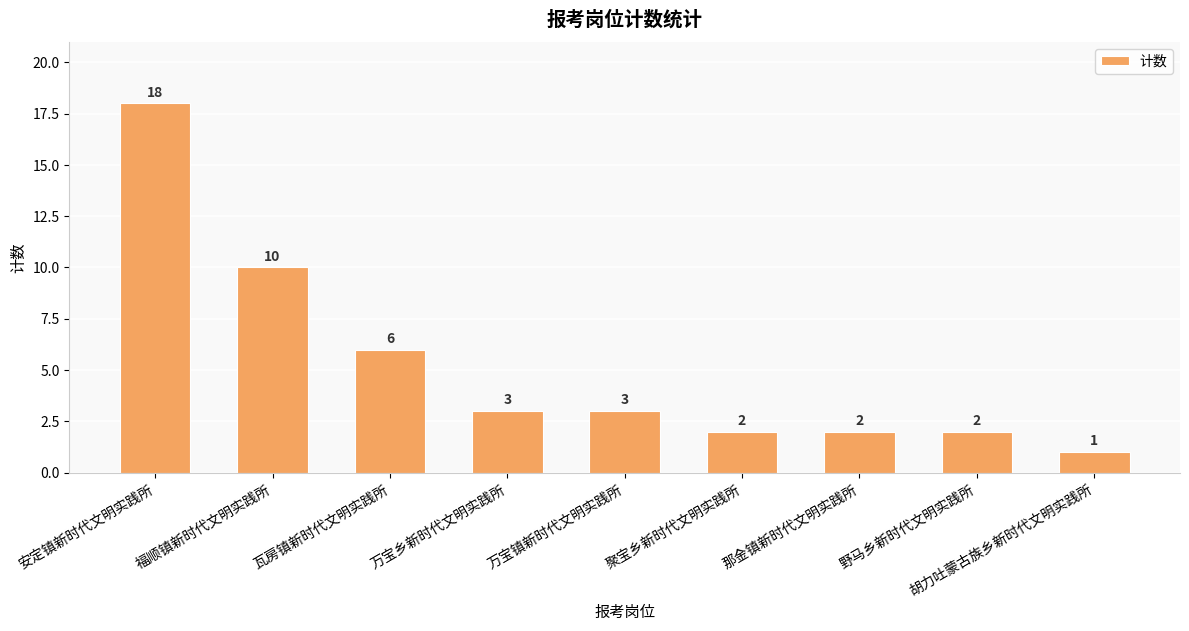

What position from the left is 野马乡新时代文明实践所?

8